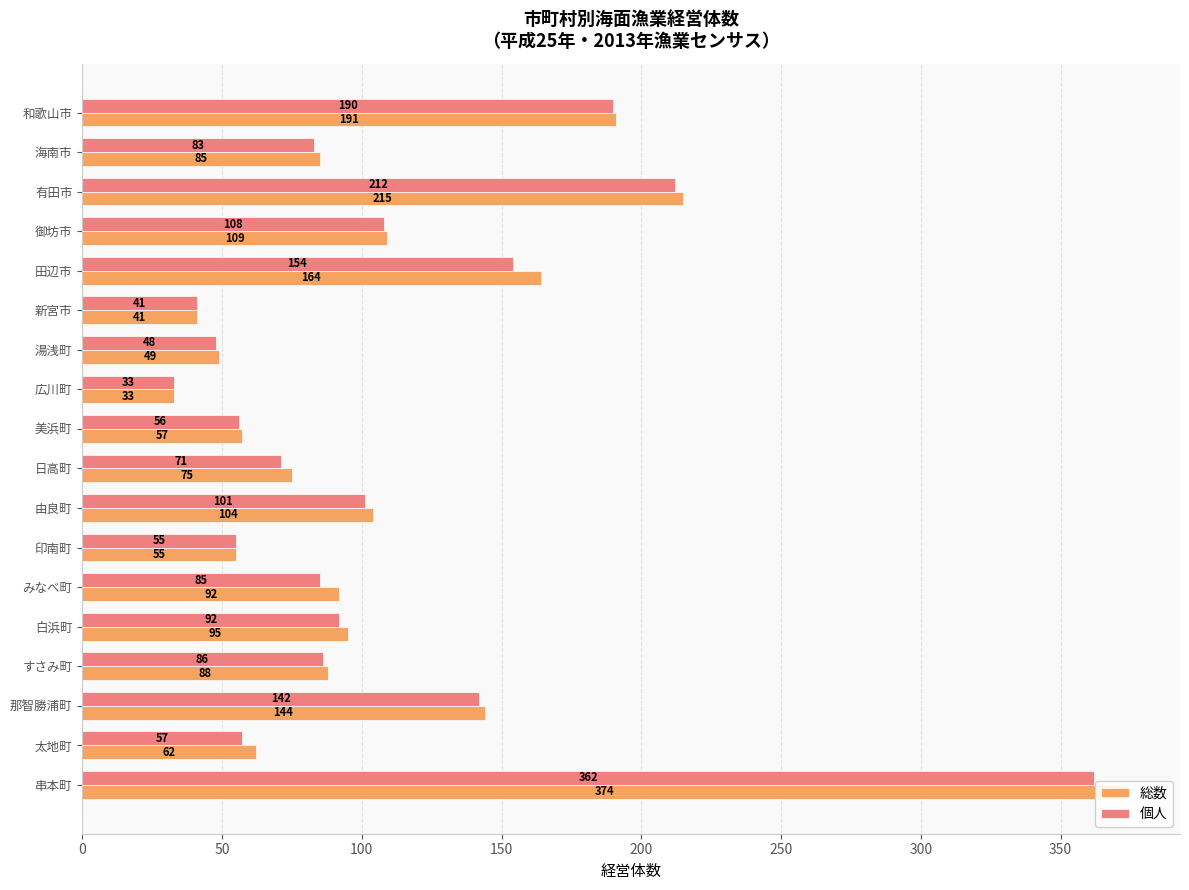

What is the difference between the maximum and minimum values in the 総数 series?

341